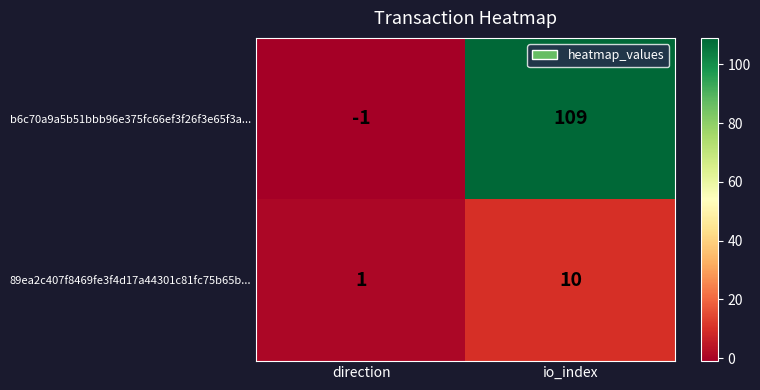

At which category is the sum across all series the highest?

io_index